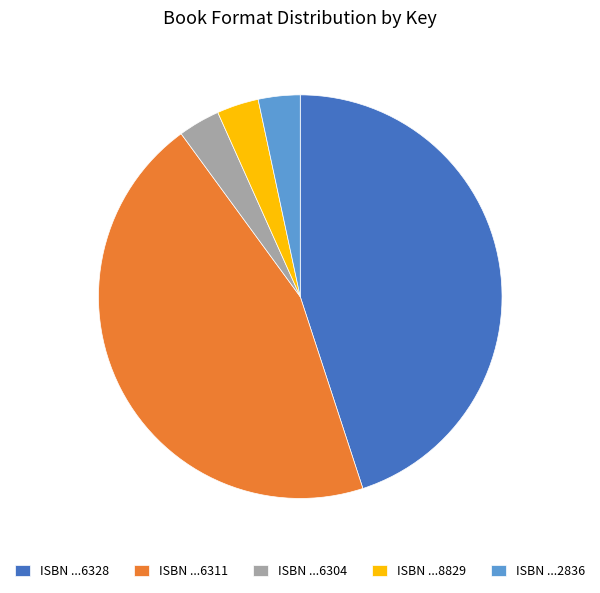

Does any single category account for the majority?

No